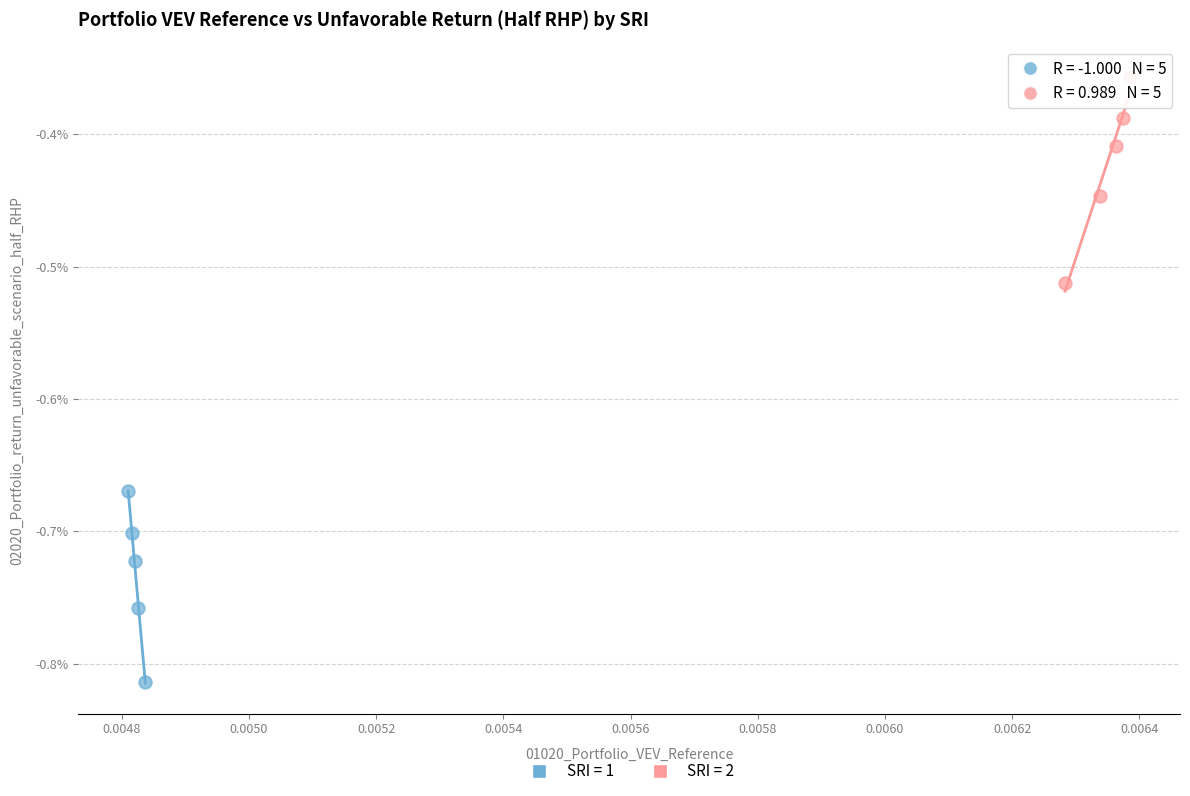

What are all the series names shown in the legend?

SRI = 1, SRI = 2